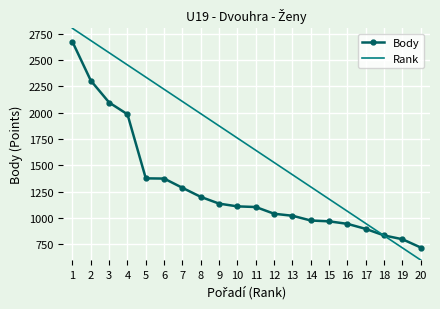

What is the minimum value shown in the chart?

600.0